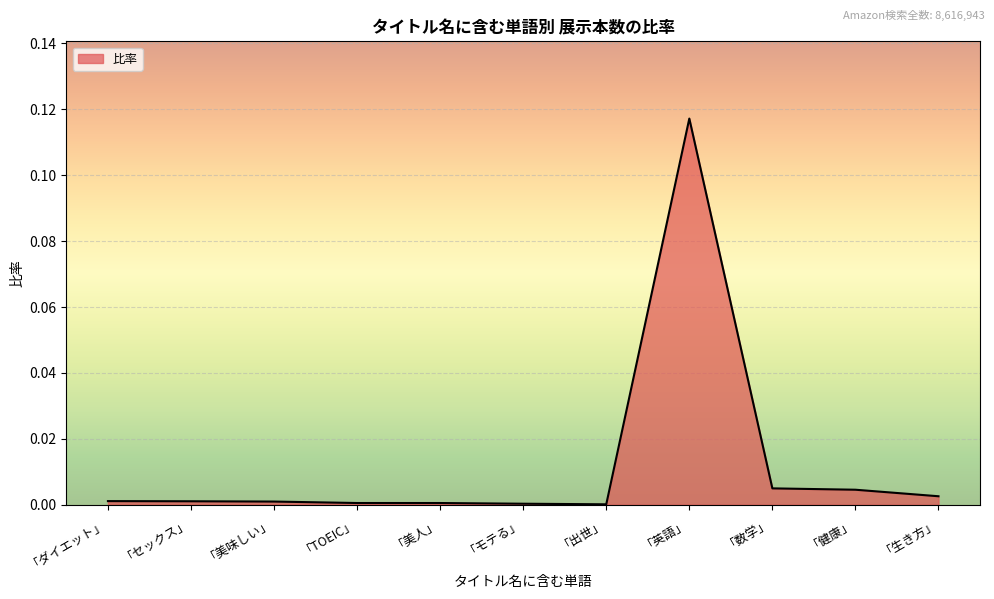

True or false: the data shows 0.0 at 「モテる」.

True